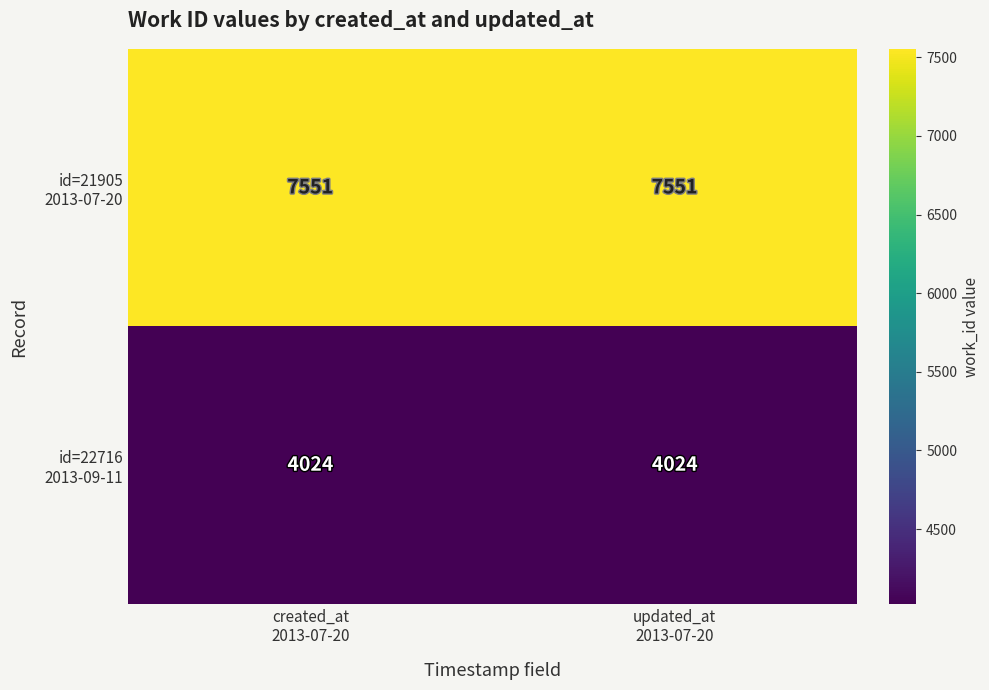

What is the minimum value shown in the chart?

4024